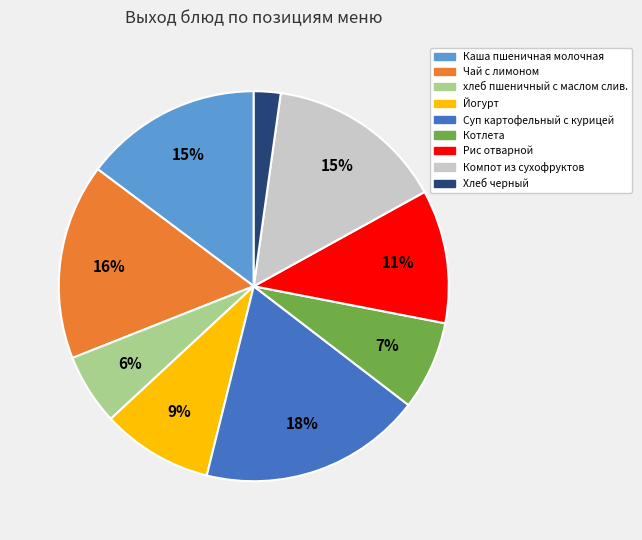

Which slice is the largest?

Суп картофельный с курицей